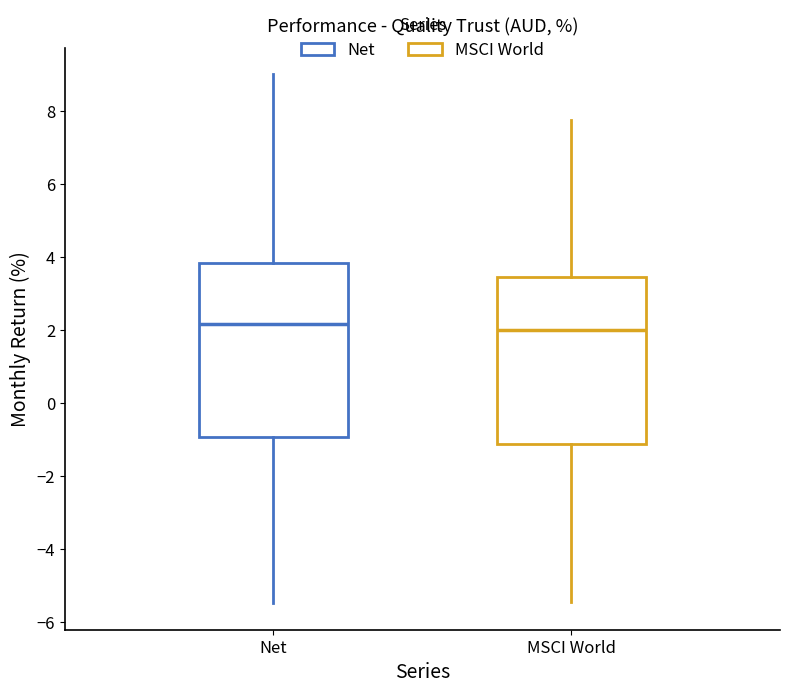

Reading left to right, transcribe this box plot: for each box, give where its median line is, the range the box spans, and where its two whiskers end, as read against the y-axis. The values are not printed on the chart, so give them approximately, as read against the axis.

Net: median 2.2, box -1.0 to 3.8, whiskers -5.4 to 9.0
MSCI World: median 2.0, box -1.2 to 3.4, whiskers -5.4 to 7.8